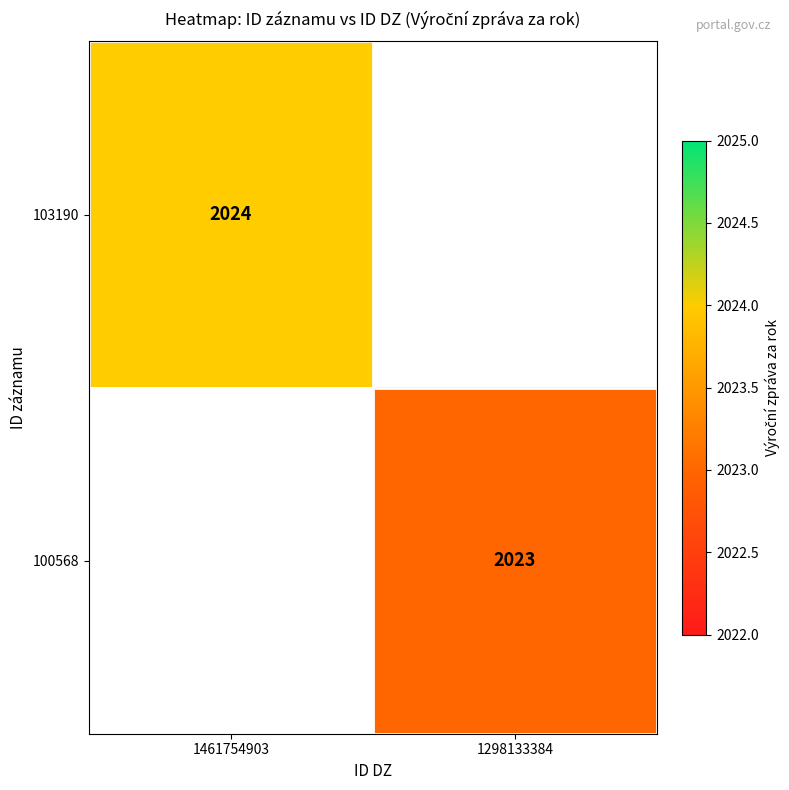

What is the maximum value shown in the chart?

2024.0